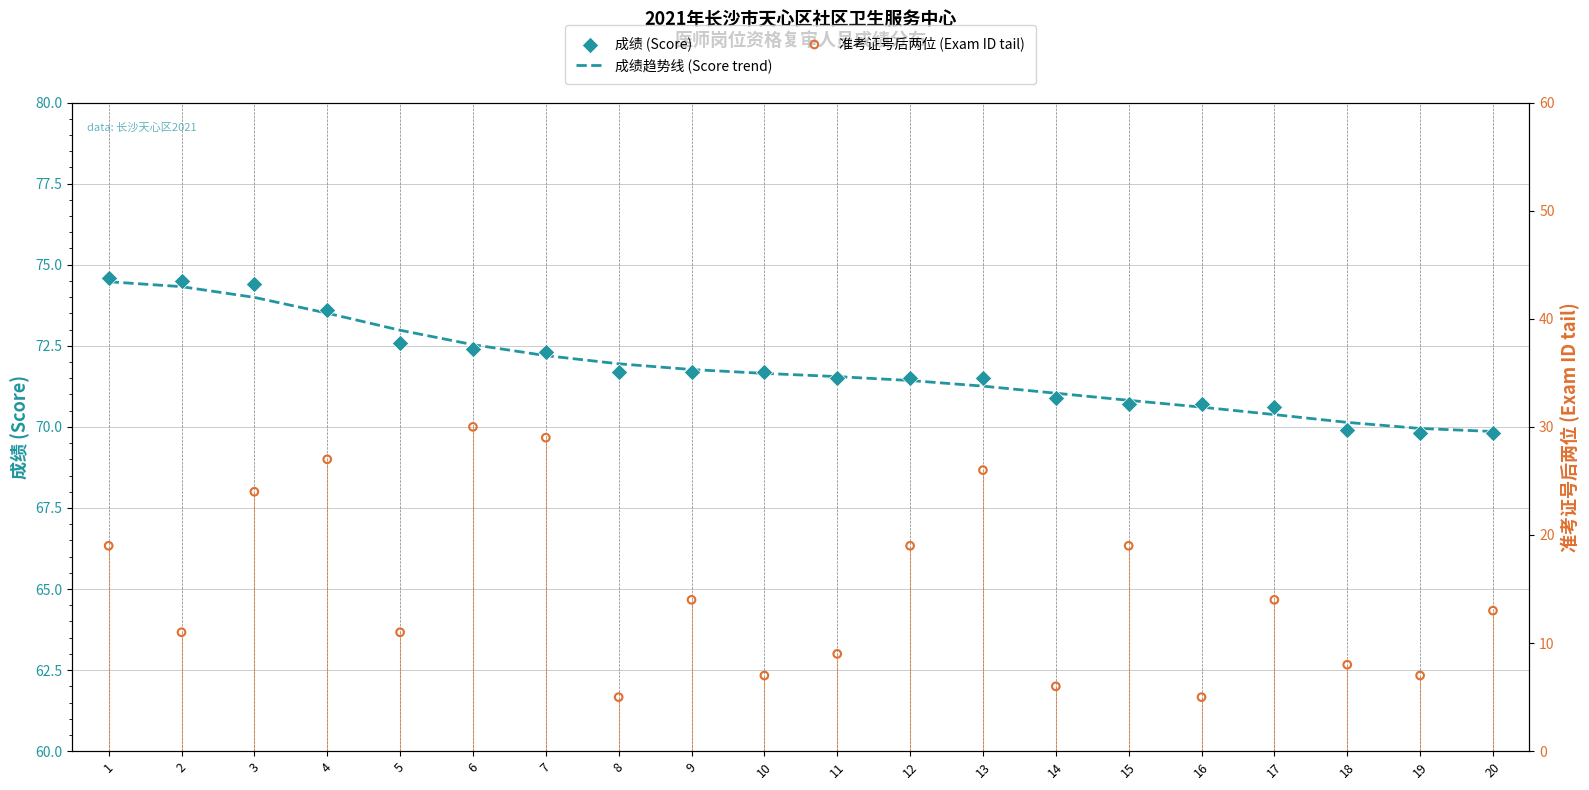

Is the value of 成绩趋势线 (Score trend) at 13 greater than the value of 成绩 (Score) at 5?

No